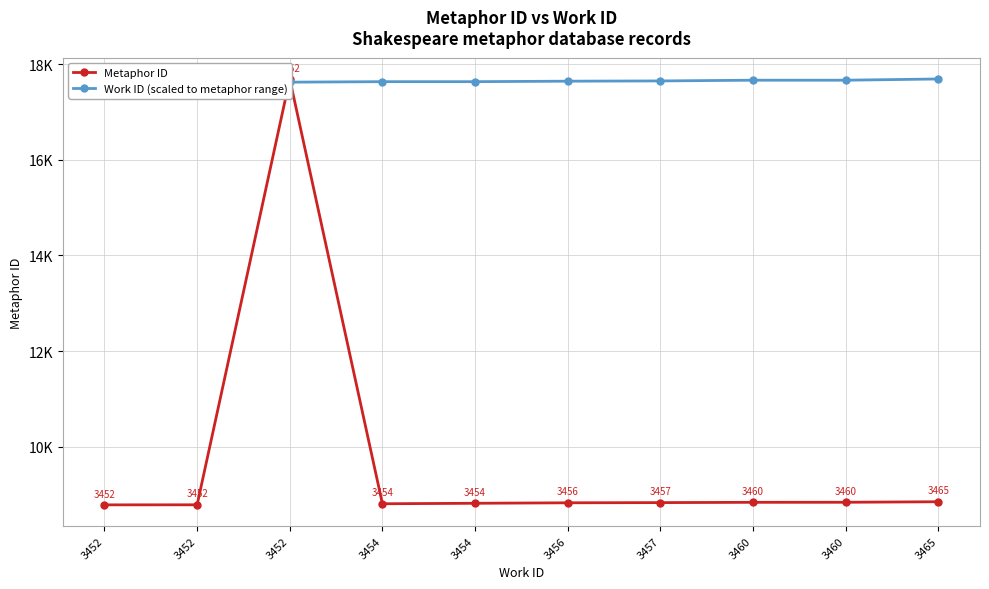

What is the value of the Metaphor ID point at the 10th from the left?

8850.0